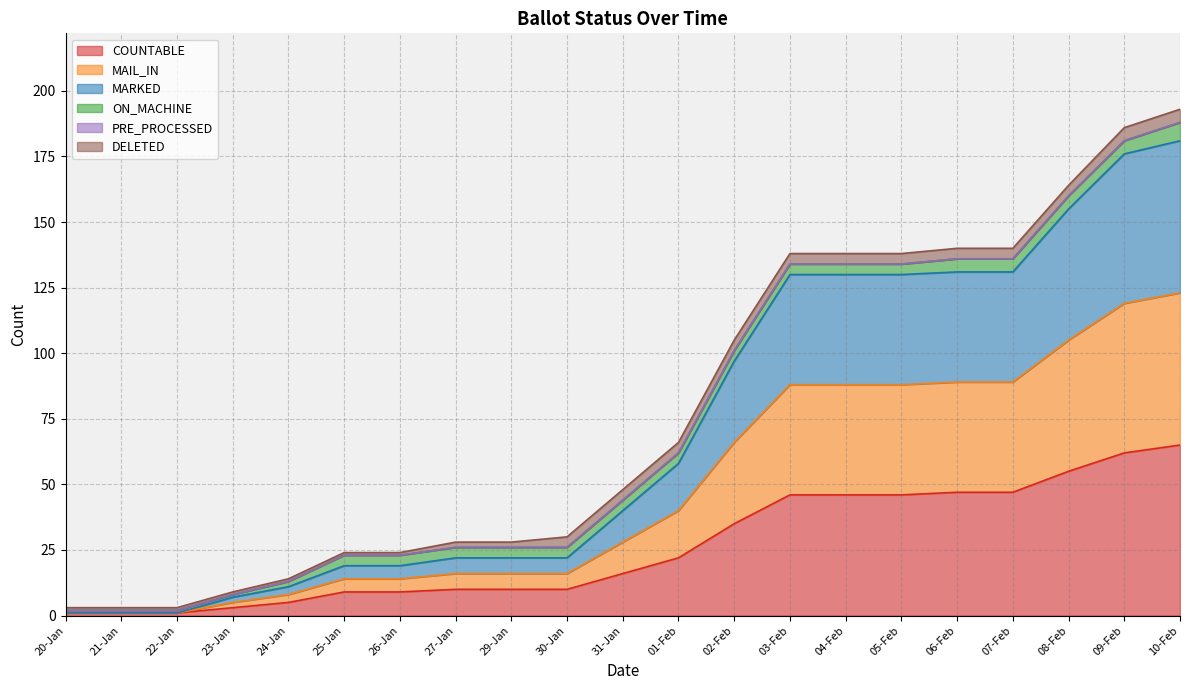

The COUNTABLE series shows 1 at 22-Jan. True or false?

True